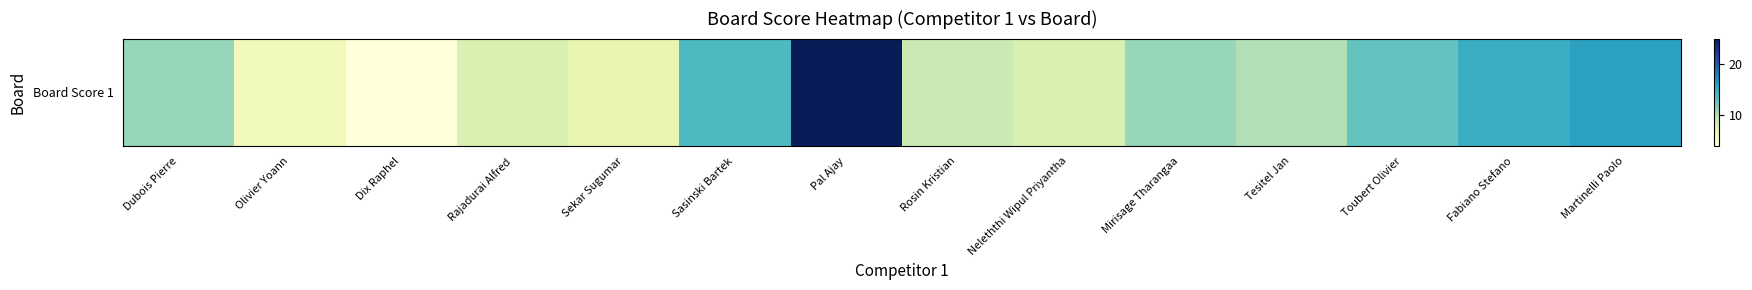

What is the difference between the maximum and minimum values?

21